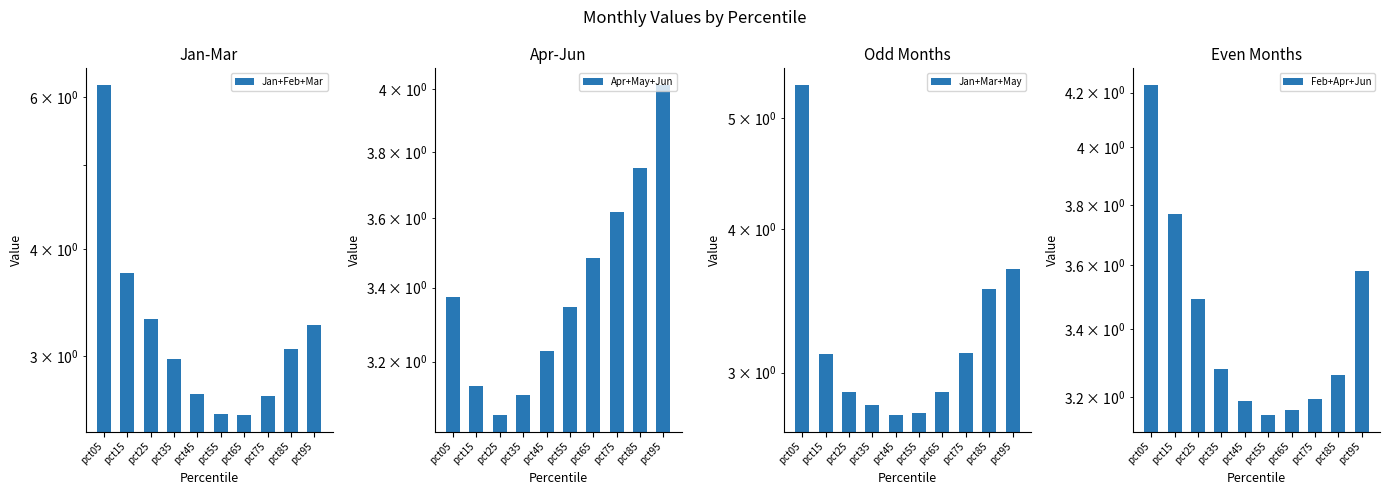

How many Feb+Apr+Jun values are between 3 and 4?

9